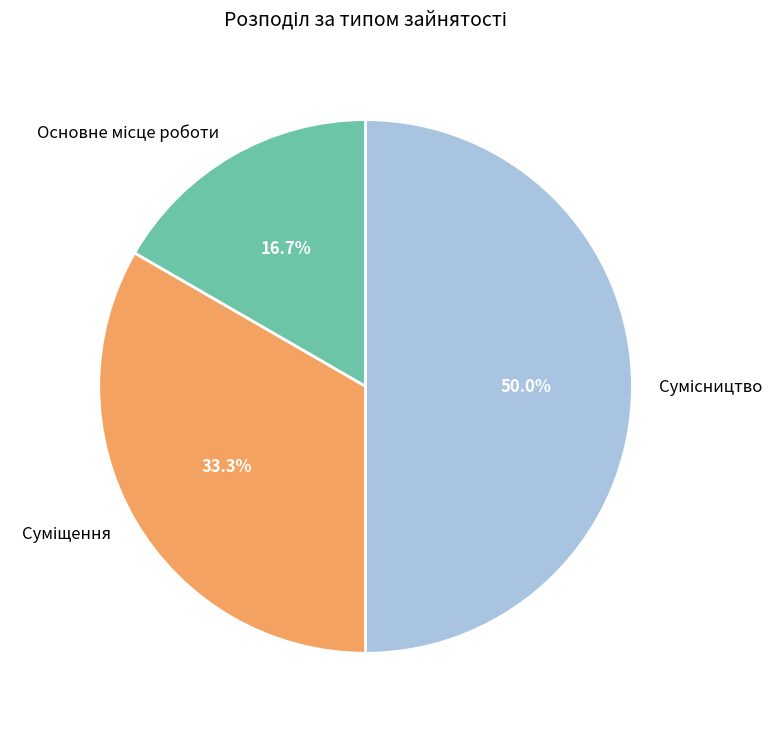

Rank the categories by value from highest to lowest.

Сумісництво, Суміщення, Основне місце роботи